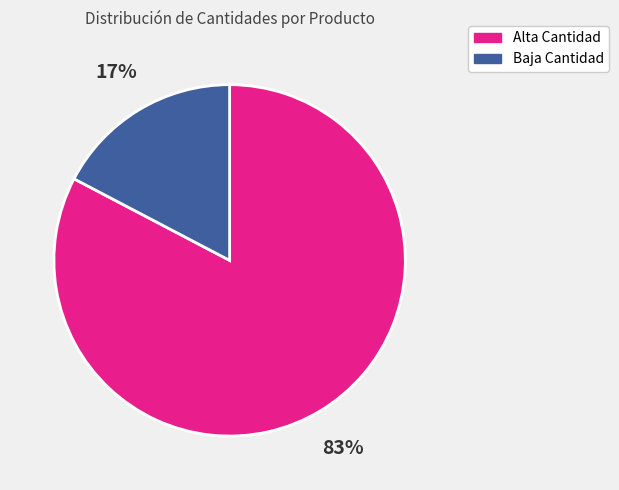

Does any single category account for the majority?

Yes